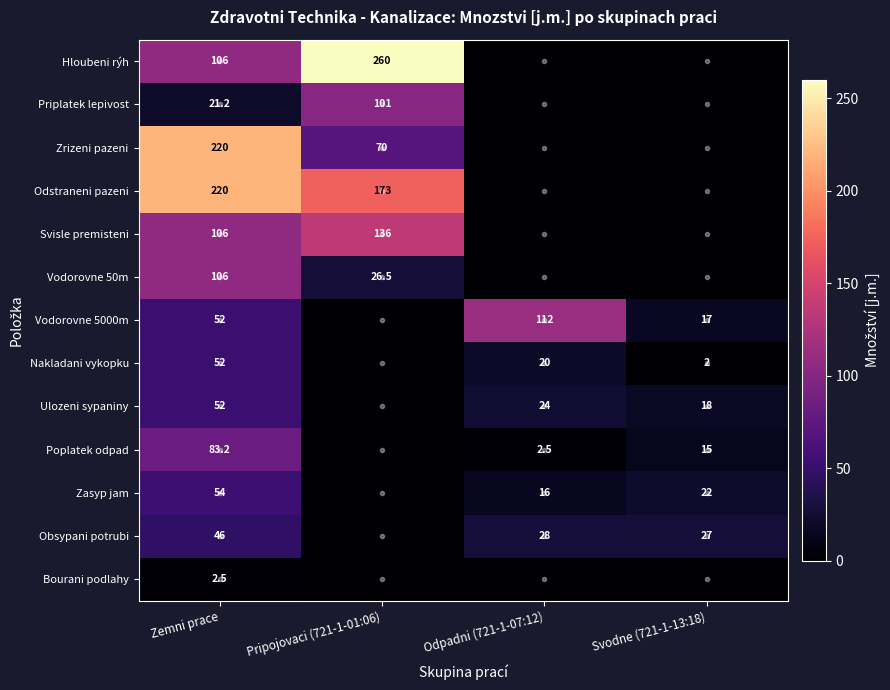

Is it true that Vodorovne 50m equals 26.5 at Pripojovaci (721-1-01:06)?

True